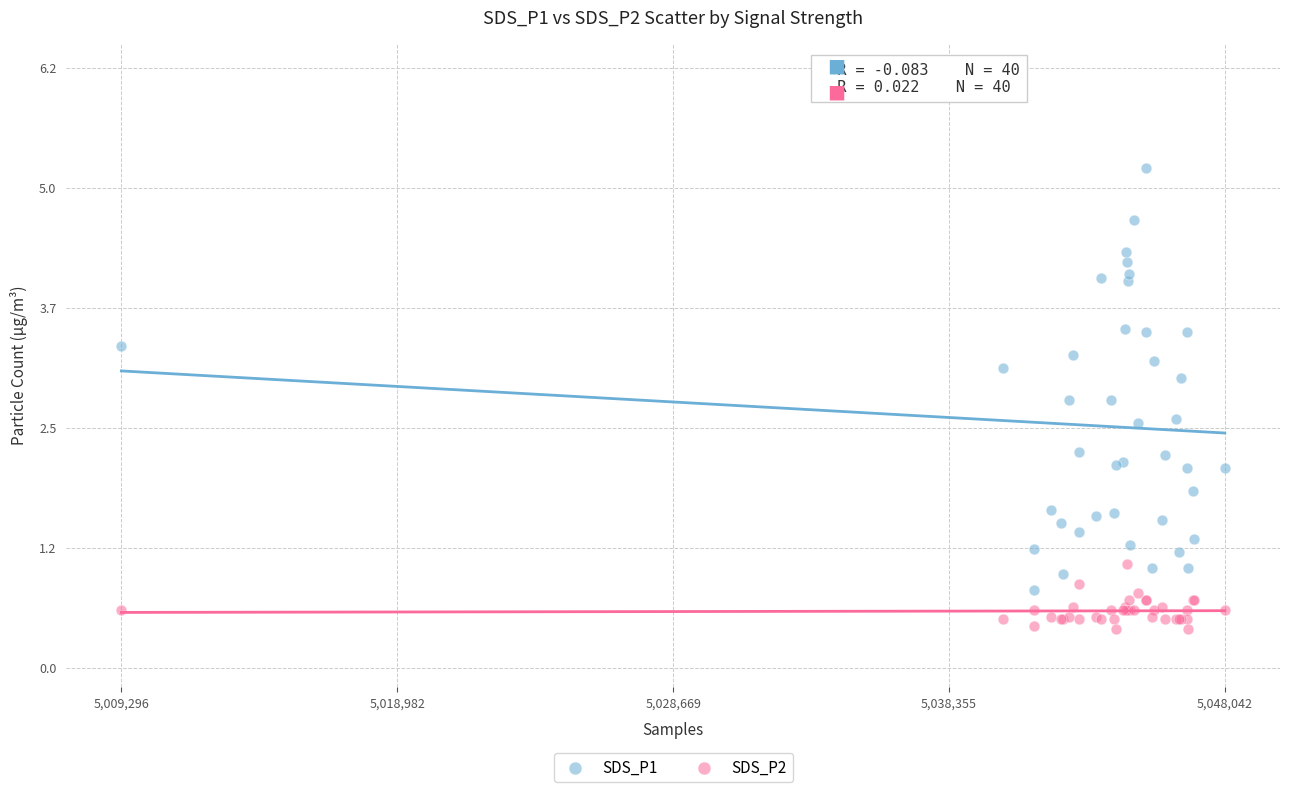

What is the X range (max minus min) for the scatter plot?

38746.0